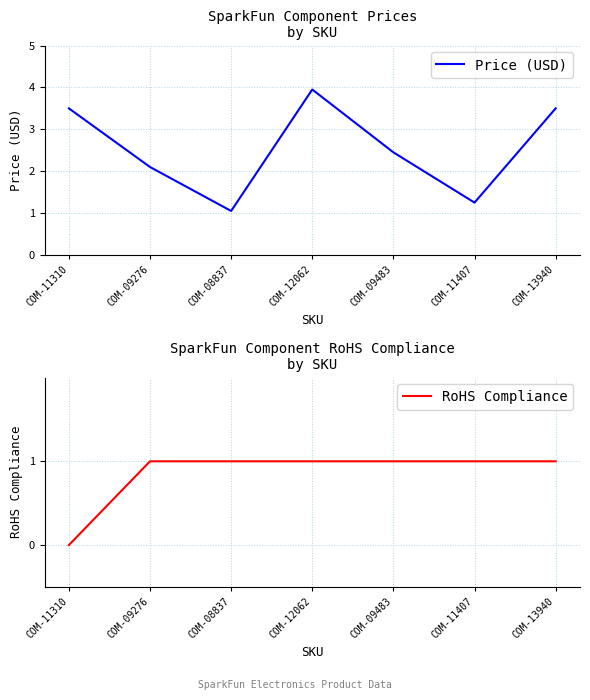

What is the maximum value for RoHS Compliance?

1